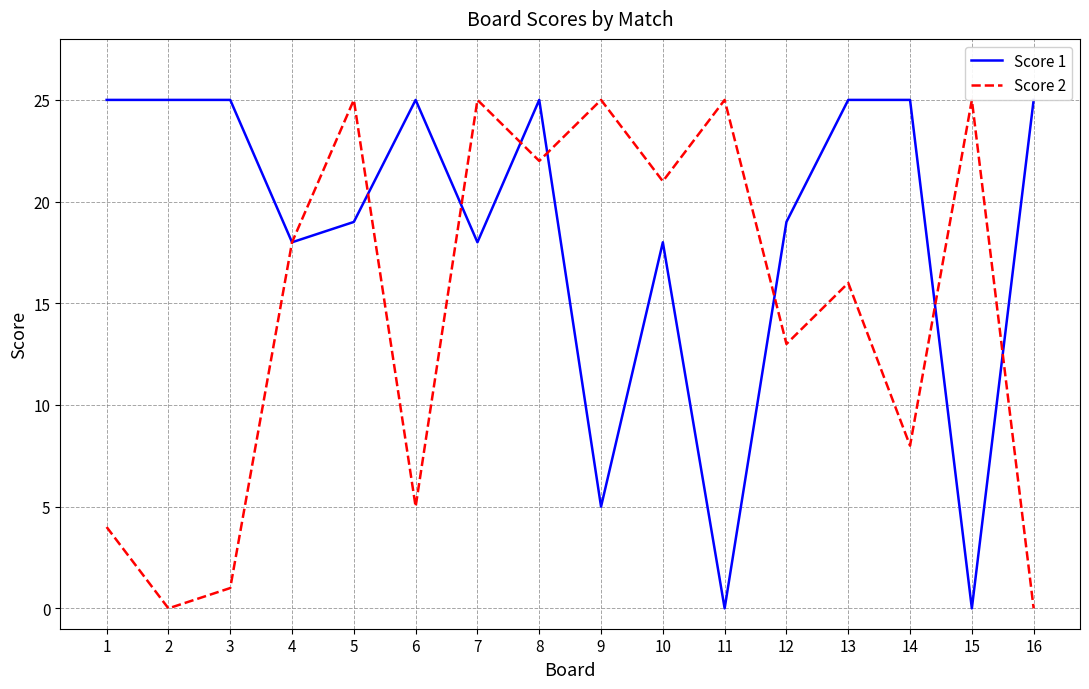

Does the chart display data point markers on the line(s)?

No